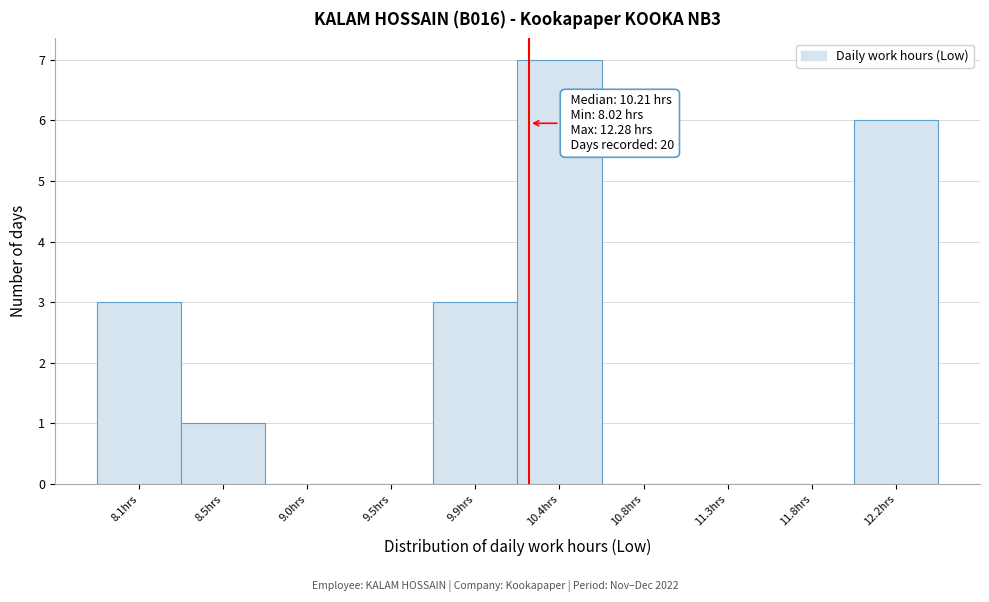

Which range on the x-axis has the tallest bar?

10.15 to 10.60